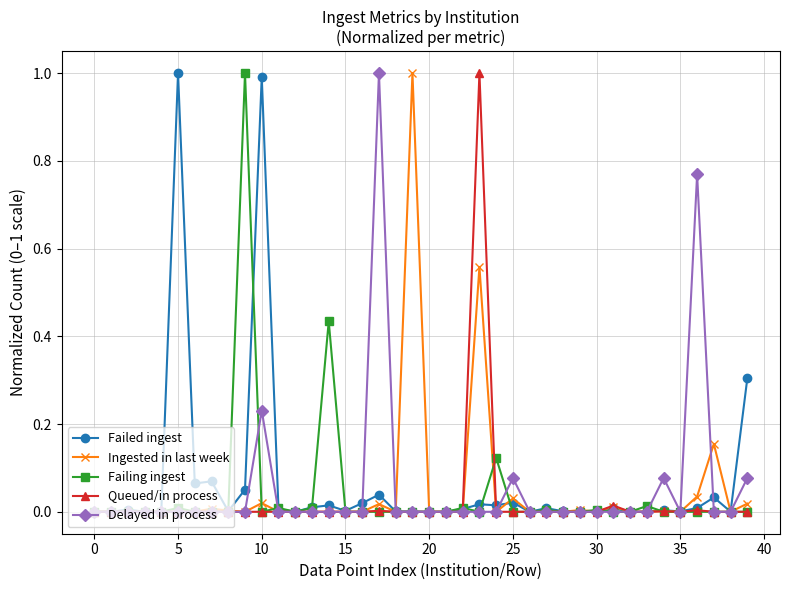

What are all the series names shown in the legend?

Failed ingest, Ingested in last week, Failing ingest, Queued/in process, Delayed in process